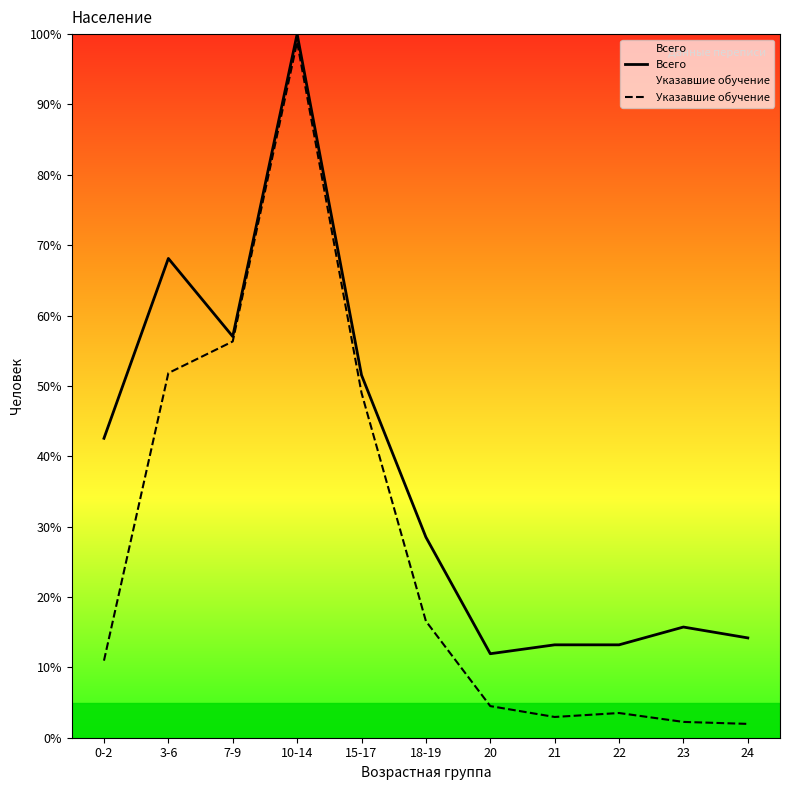

Which category has the highest value in the Указавшие обучение series?

10-14